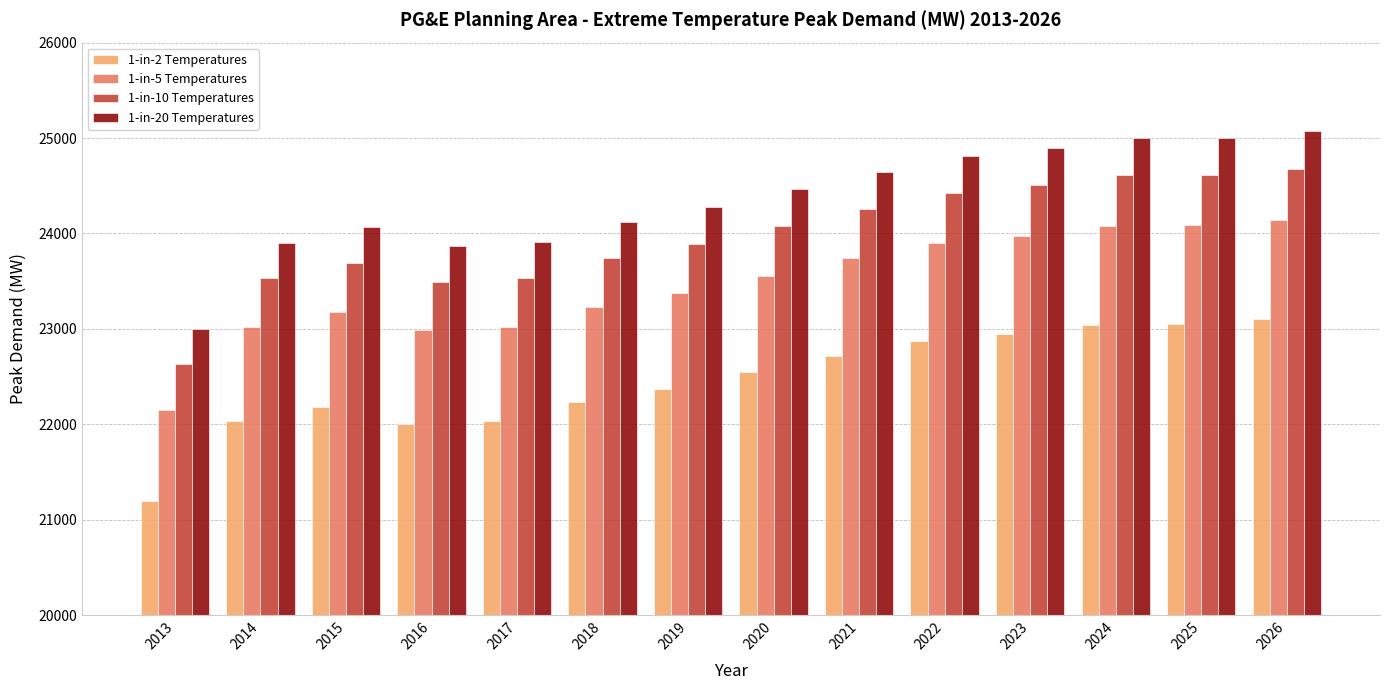

Between 2016 and 2019, which series saw the biggest shift?

1-in-20 Temperatures